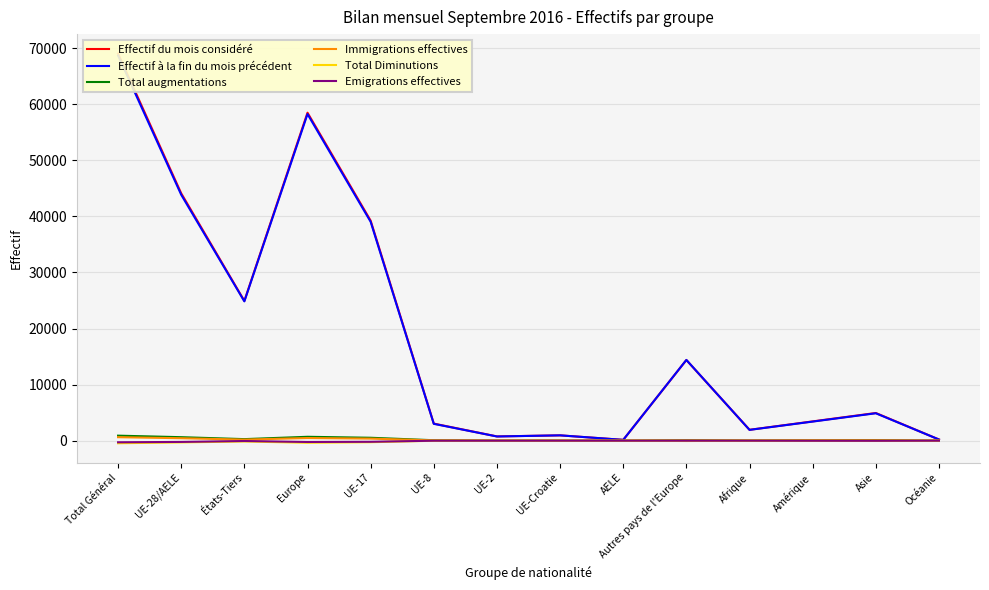

Reading left to right, transcribe all the data shown in this chart.

Effectif du mois considéré: Total Général=69047	UE-28/AELE=44118	États-Tiers=24929	Europe=58501	UE-17=39243	UE-8=3041	UE-2=752	UE-Croatie=944	AELE=138	Autres pays de l'Europe=14383	Afrique=1936	Amérique=3433	Asie=4933	Océanie=204
Effectif à la fin du mois précédent: Total Général=68711	UE-28/AELE=43864	États-Tiers=24847	Europe=58263	UE-17=39041	UE-8=2998	UE-2=743	UE-Croatie=944	AELE=138	Autres pays de l'Europe=14399	Afrique=1921	Amérique=3401	Asie=4885	Océanie=202
Total augmentations: Total Général=889	UE-28/AELE=618	États-Tiers=271	Europe=687	UE-17=515	UE-8=74	UE-2=18	UE-Croatie=5	AELE=6	Autres pays de l'Europe=69	Afrique=30	Amérique=65	Asie=101	Océanie=5
Immigrations effectives: Total Général=616	UE-28/AELE=432	États-Tiers=184	Europe=467	UE-17=363	UE-8=45	UE-2=16	UE-Croatie=2	AELE=6	Autres pays de l'Europe=35	Afrique=23	Amérique=58	Asie=62	Océanie=5
Total Diminutions: Total Général=-465	UE-28/AELE=-313	États-Tiers=-152	Europe=-377	UE-17=-280	UE-8=-17	UE-2=-7	UE-Croatie=-5	AELE=-4	Autres pays de l'Europe=-64	Afrique=-12	Amérique=-27	Asie=-47	Océanie=-2
Emigrations effectives: Total Général=-291	UE-28/AELE=-227	États-Tiers=-64	Europe=-237	UE-17=-203	UE-8=-12	UE-2=-6	UE-Croatie=-2	AELE=-4	Autres pays de l'Europe=-10	Afrique=-5	Amérique=-20	Asie=-27	Océanie=-2